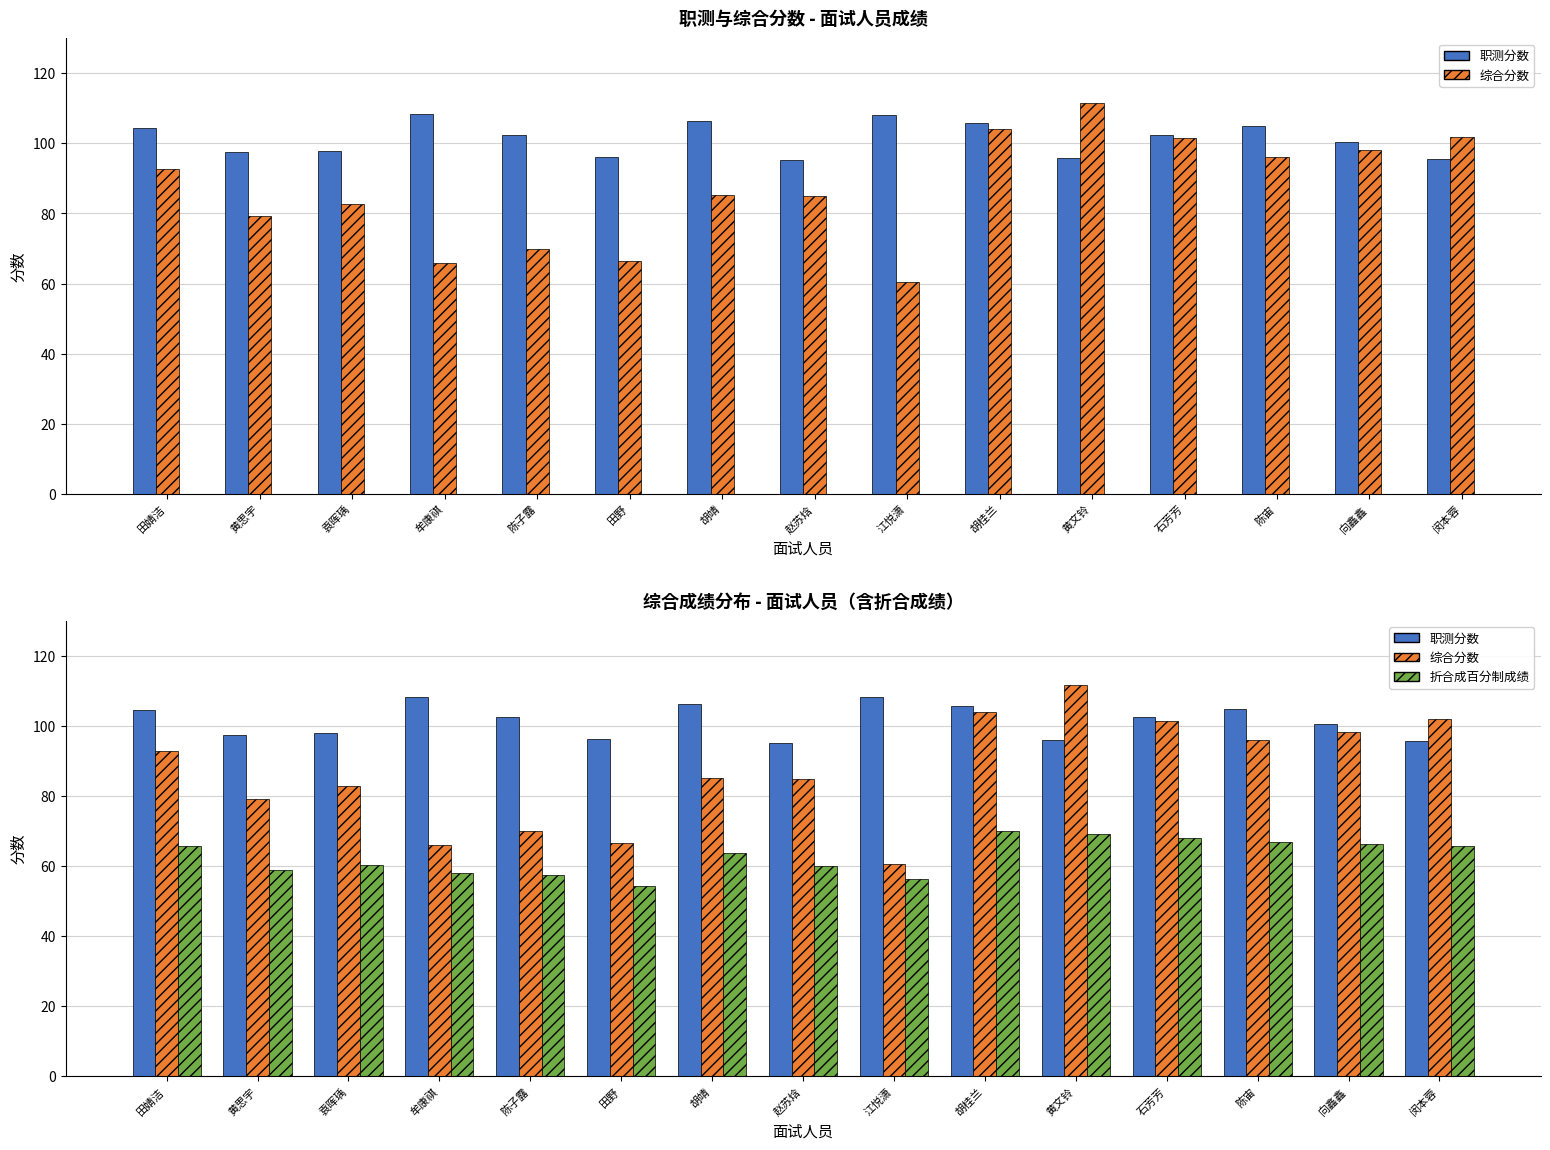

What are all the series names shown in the legend?

职测分数, 综合分数, 折合成百分制成绩